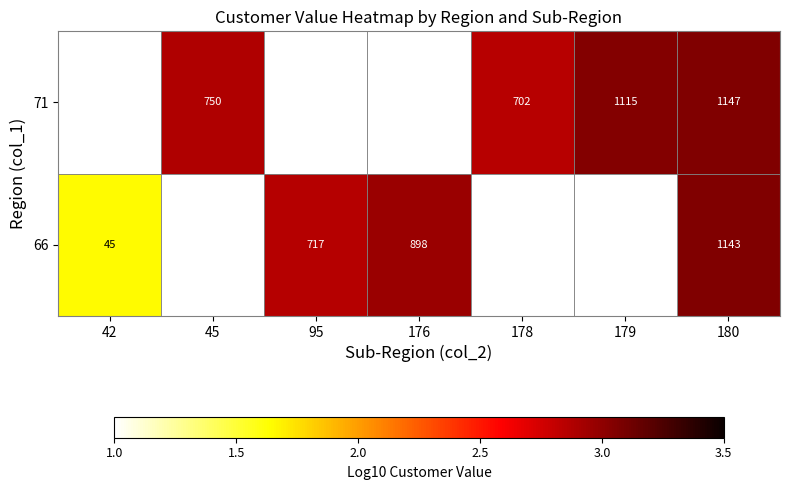

What is the sum of the 71 values at 179 and 45?

5.9